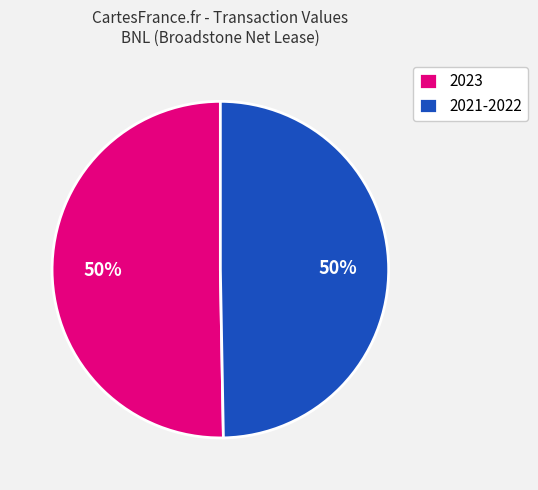

To the nearest percent, what percentage of the pie is 2021-2022?

50%